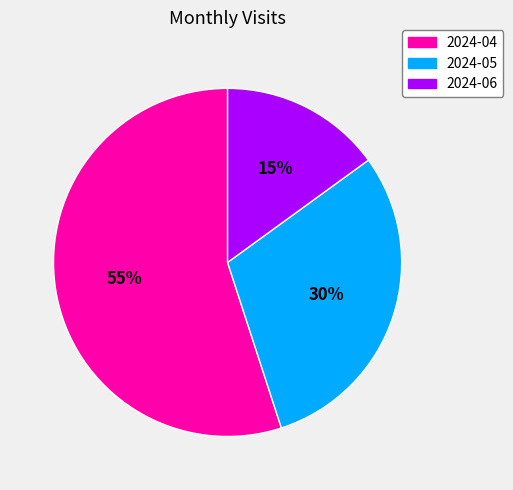

Is the sum of 2024-05 and 2024-04 greater than half?

Yes